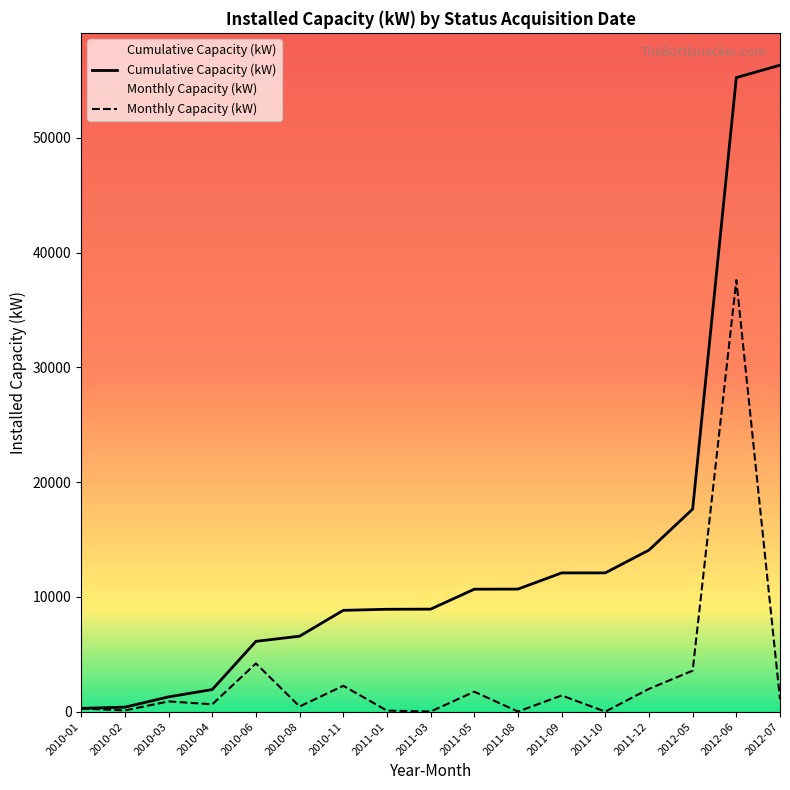

Reading left to right, extract all data points from this chart.

Cumulative Capacity (kW): 2010-01=287.0	2010-02=392.0	2010-03=1287.0	2010-04=1927.0	2010-06=6127.0	2010-08=6577.0	2010-11=8829.0	2011-01=8923.0	2011-03=8933.7	2011-05=10671.7	2011-08=10681.8	2011-09=12091.8	2011-10=12093.9	2011-12=14079.9	2012-05=17652.5	2012-06=55258.0	2012-07=56337.2
Monthly Capacity (kW): 2010-01=287.0	2010-02=105.0	2010-03=895.0	2010-04=640.0	2010-06=4200.0	2010-08=450.0	2010-11=2252.0	2011-01=94.0	2011-03=10.7	2011-05=1738.0	2011-08=10.1	2011-09=1410.0	2011-10=2.1	2011-12=1986.0	2012-05=3572.6	2012-06=37605.5	2012-07=1079.2